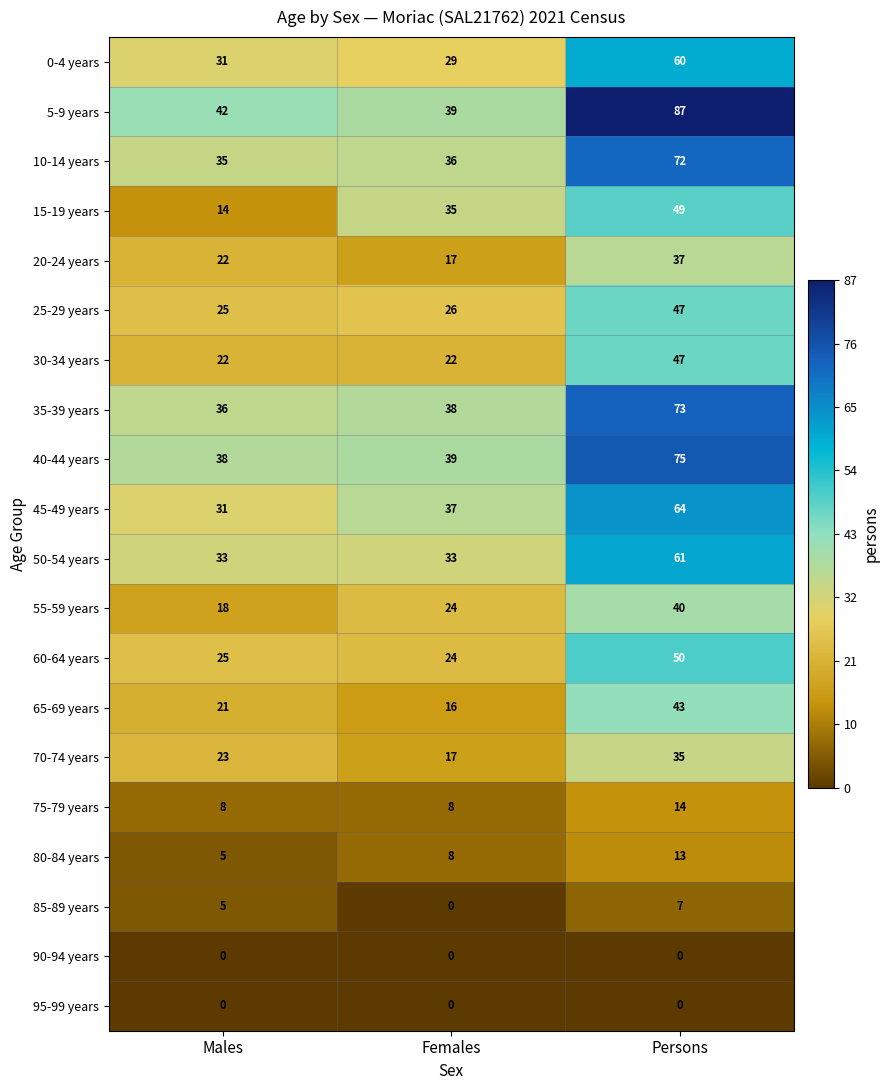

Read the 50-54 years value at Females.

33